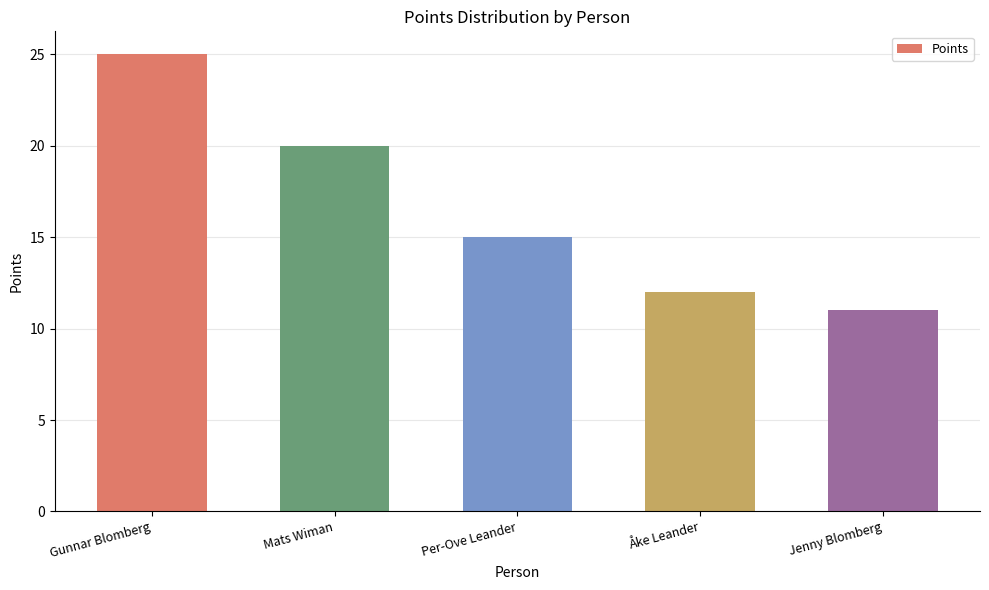

How many bars are there in total?

5